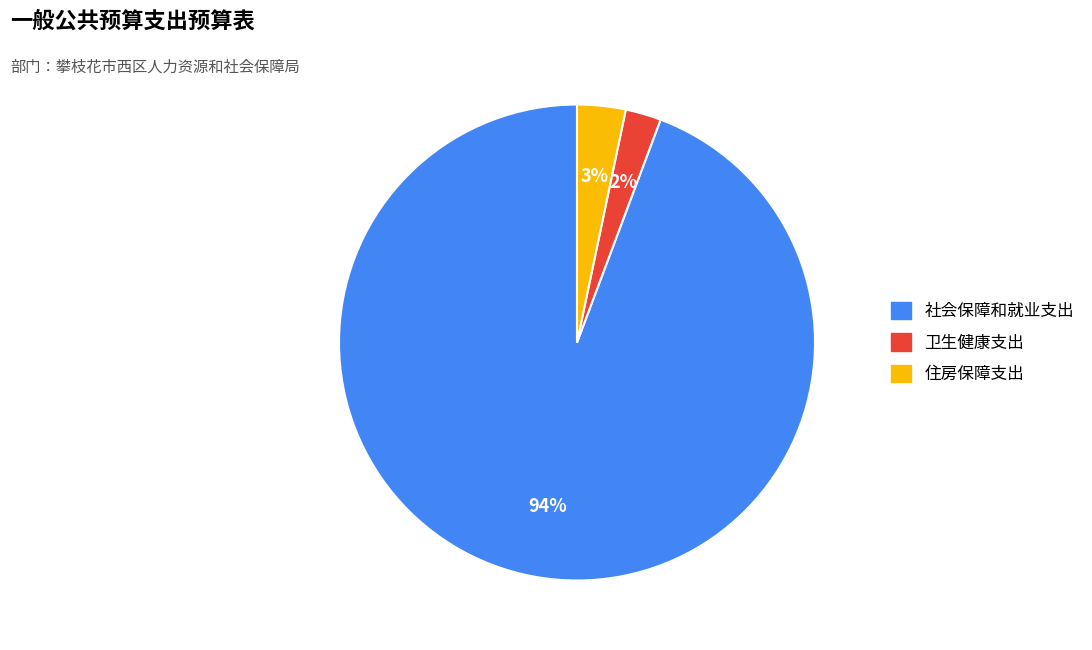

To the nearest percent, what is the average slice percentage?

33%